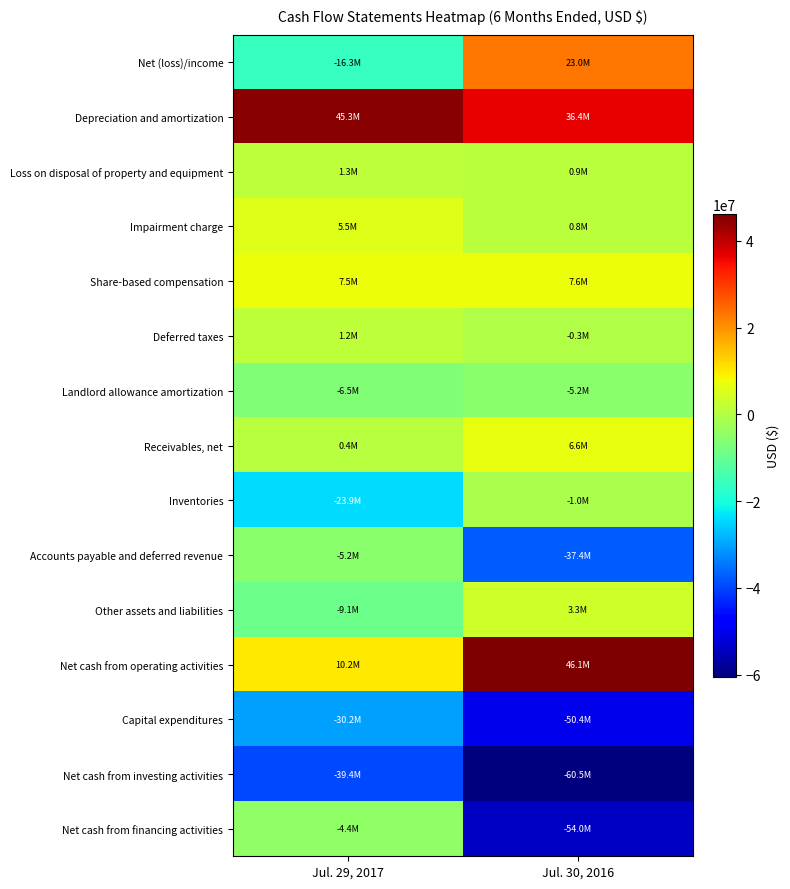

What is the total value across all series at Jul. 30, 2016?

-83943000